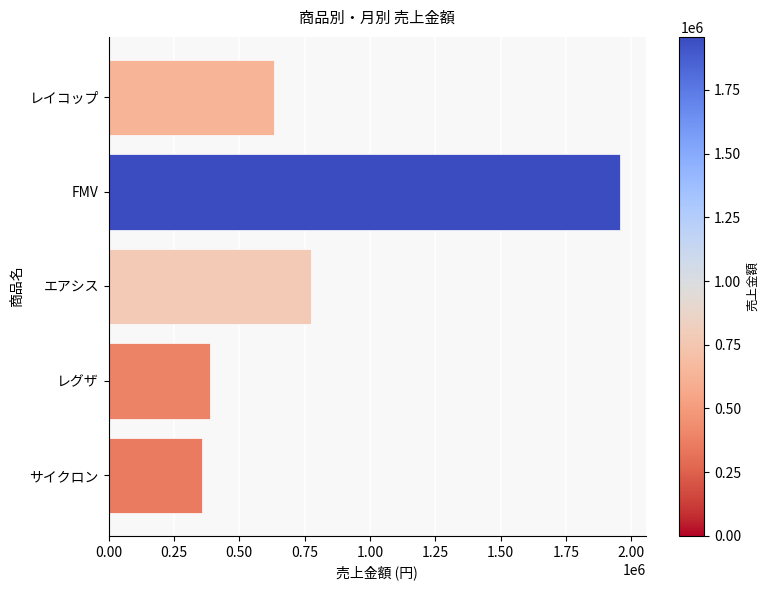

At which label is the value closest to 1157800?

エアシス